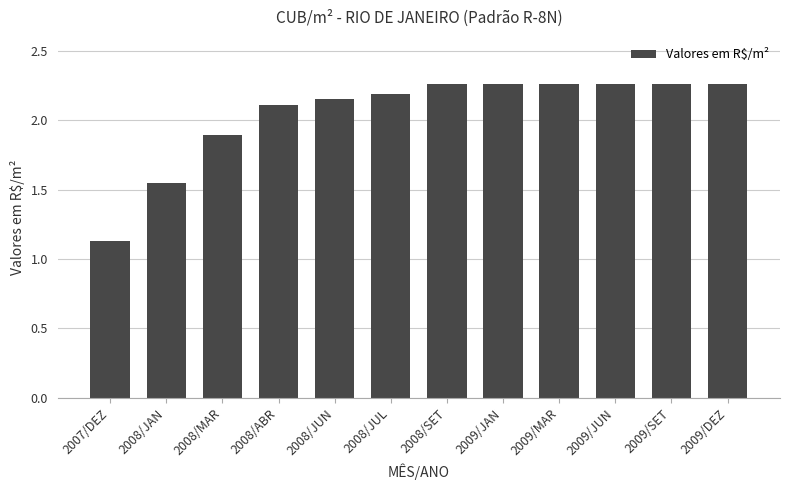

At which label is the value closest to 1?

2007/DEZ